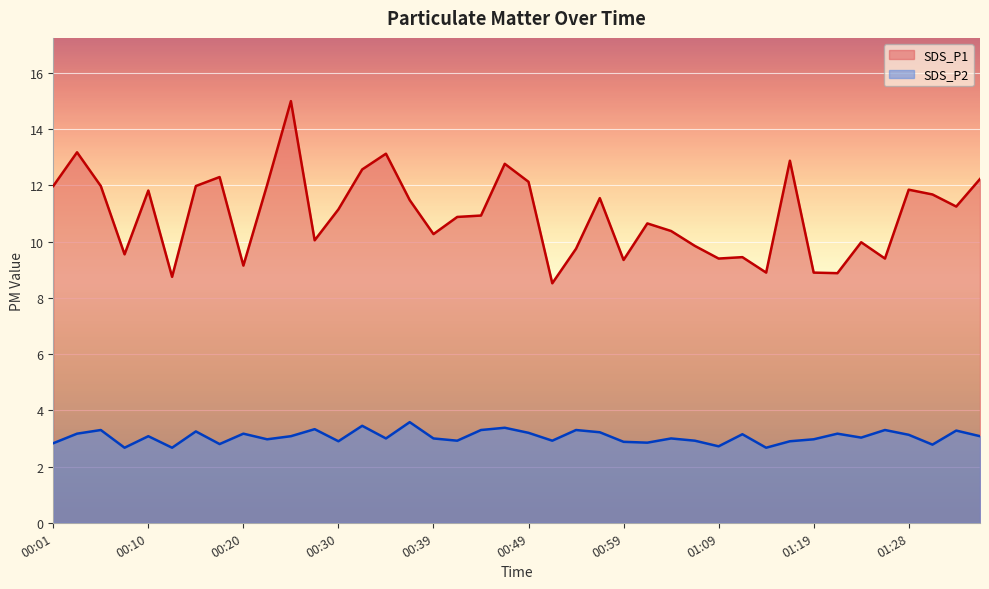

True or false: SDS_P2 and SDS_P1 intersect in this chart.

False